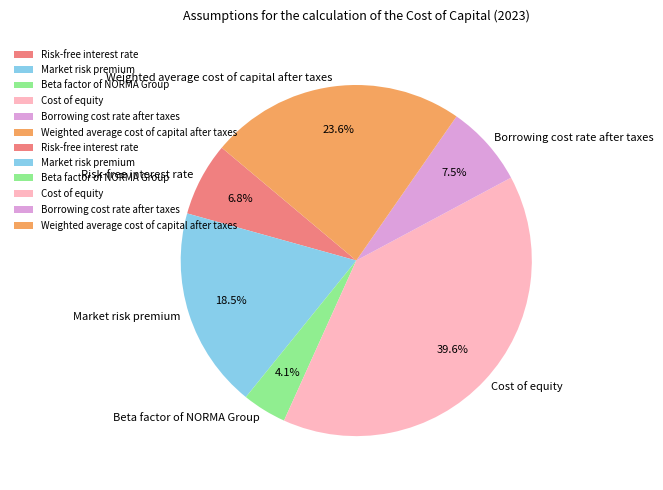

How many segments does this pie chart have?

6